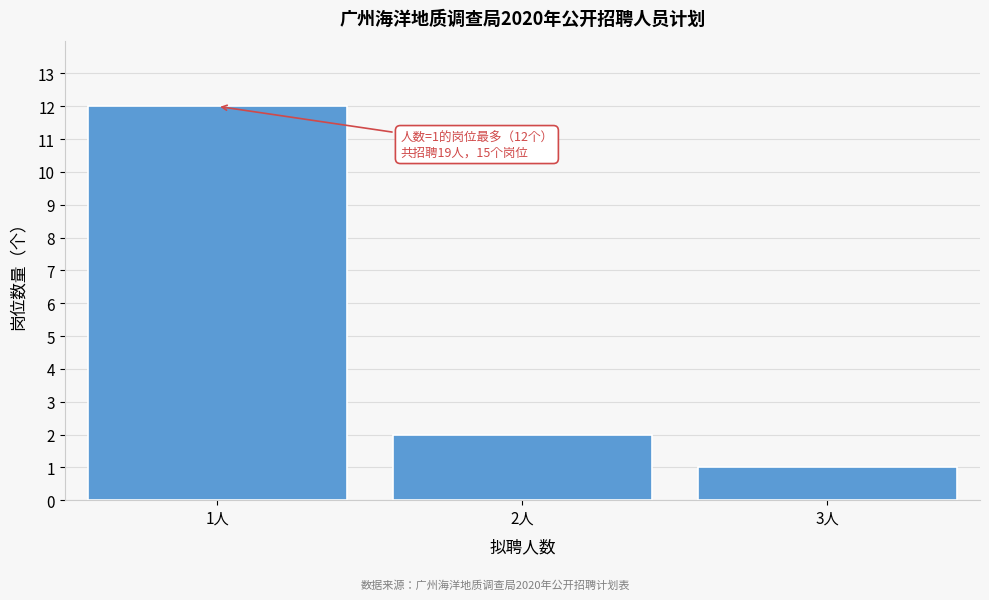

Over which range of the x-axis is the bar tallest?

0.5 to 1.5